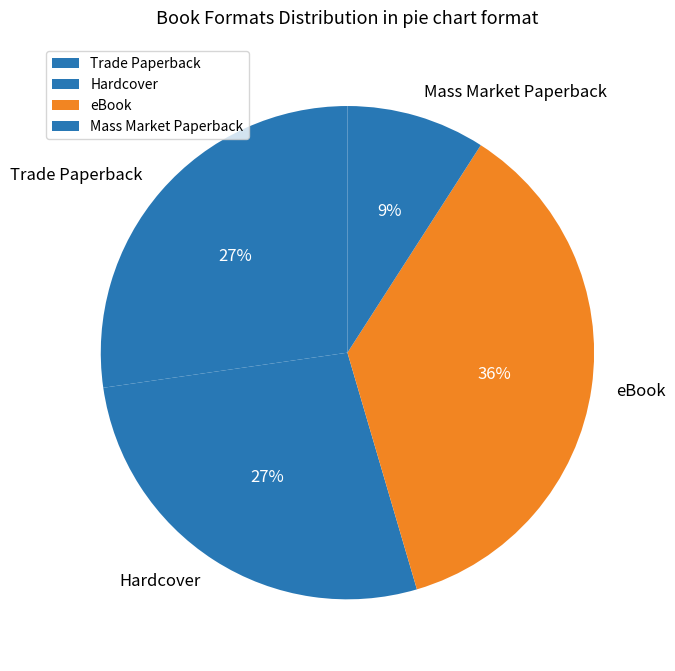

How many slices are in this pie chart?

4